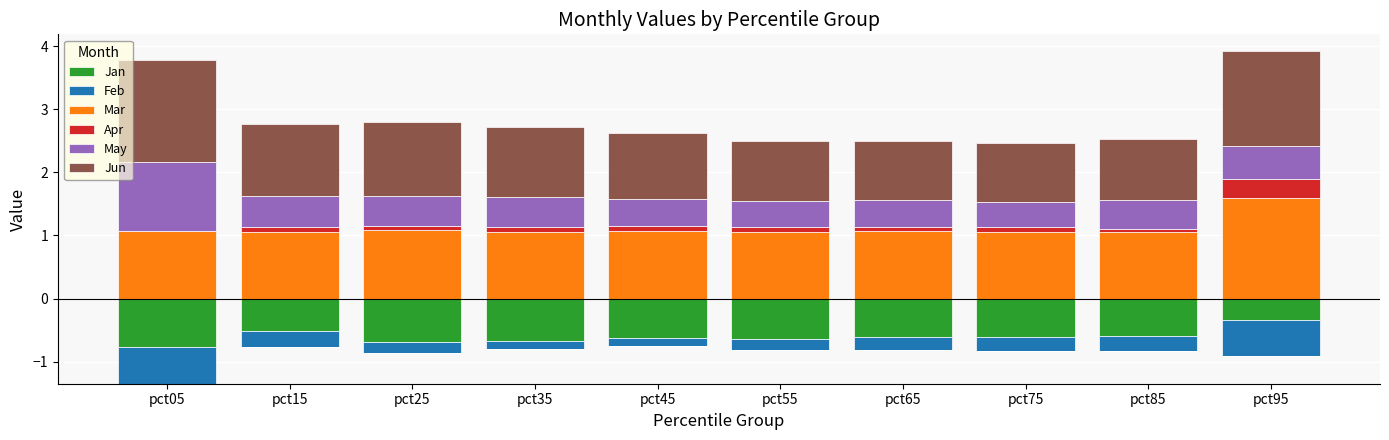

What is the sum of the Jun values at pct45 and pct05?

2.7